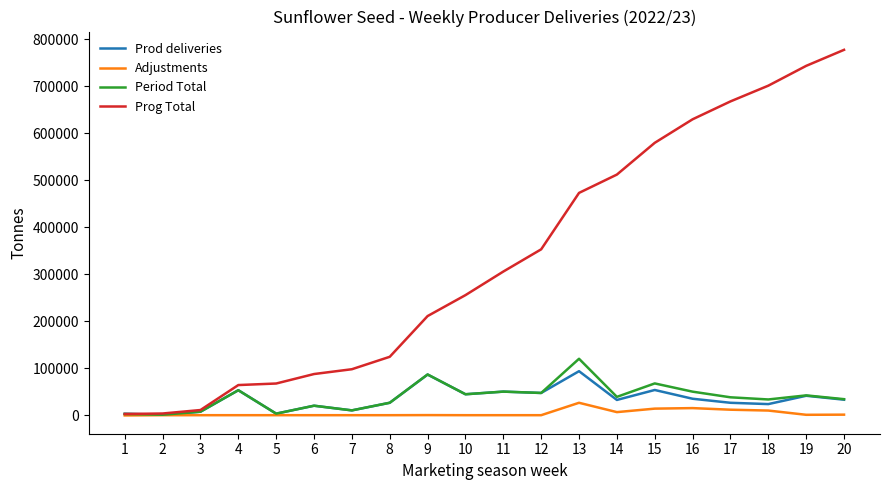

At which label is Prog Total closest to 390177?

12